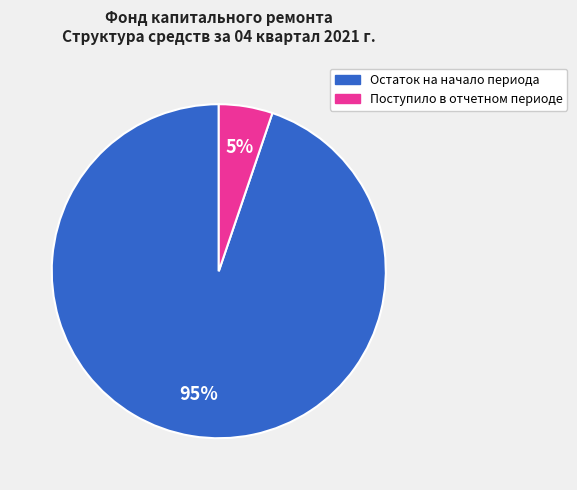

Is there a majority slice in this chart?

Yes